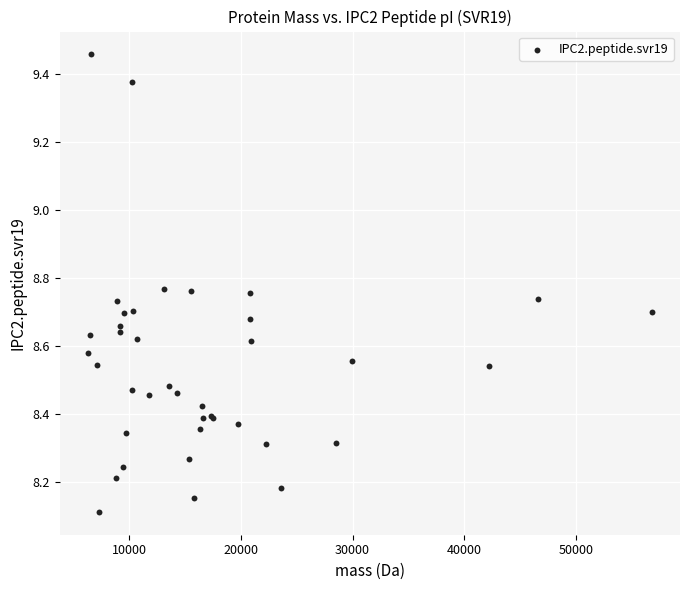

What Y value in the scatter plot is closest to 8?

8.1